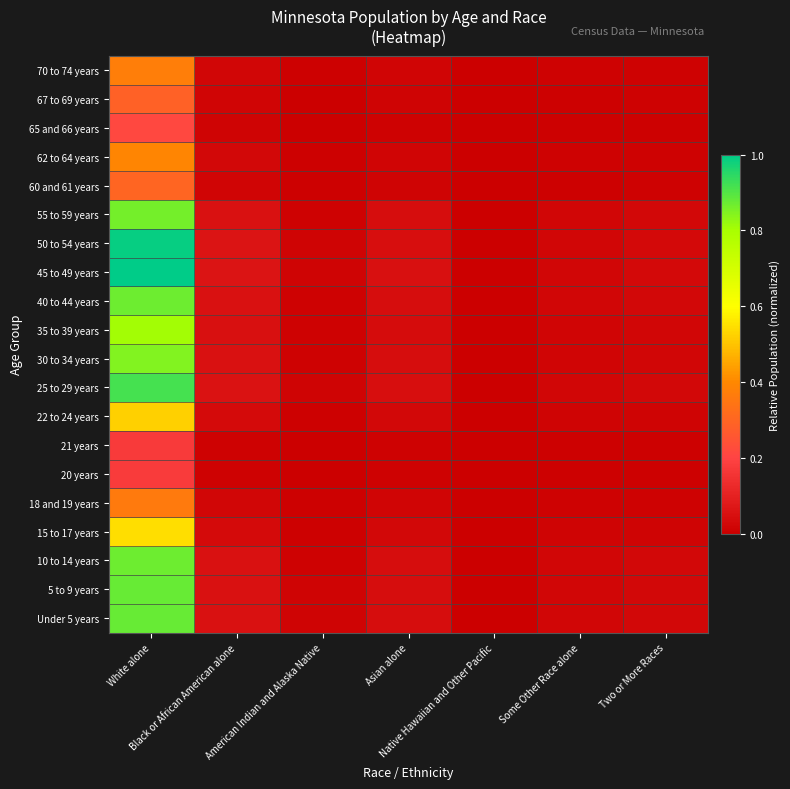

Reading right to left, transcribe all the data shown in this chart.

Under 5 years: Two or More Races=0.0	Some Other Race alone=0.0	Native Hawaiian and Other Pacific=0.0	Asian alone=0.0	American Indian and Alaska Native=0.0	Black or African American alone=0.1	White alone=0.9
5 to 9 years: Two or More Races=0.0	Some Other Race alone=0.0	Native Hawaiian and Other Pacific=0.0	Asian alone=0.0	American Indian and Alaska Native=0.0	Black or African American alone=0.1	White alone=0.9
10 to 14 years: Two or More Races=0.0	Some Other Race alone=0.0	Native Hawaiian and Other Pacific=0.0	Asian alone=0.0	American Indian and Alaska Native=0.0	Black or African American alone=0.1	White alone=0.9
15 to 17 years: Two or More Races=0.0	Some Other Race alone=0.0	Native Hawaiian and Other Pacific=0.0	Asian alone=0.0	American Indian and Alaska Native=0.0	Black or African American alone=0.0	White alone=0.5
18 and 19 years: Two or More Races=0.0	Some Other Race alone=0.0	Native Hawaiian and Other Pacific=0.0	Asian alone=0.0	American Indian and Alaska Native=0.0	Black or African American alone=0.0	White alone=0.4
20 years: Two or More Races=0.0	Some Other Race alone=0.0	Native Hawaiian and Other Pacific=0.0	Asian alone=0.0	American Indian and Alaska Native=0.0	Black or African American alone=0.0	White alone=0.2
21 years: Two or More Races=0.0	Some Other Race alone=0.0	Native Hawaiian and Other Pacific=0.0	Asian alone=0.0	American Indian and Alaska Native=0.0	Black or African American alone=0.0	White alone=0.2
22 to 24 years: Two or More Races=0.0	Some Other Race alone=0.0	Native Hawaiian and Other Pacific=0.0	Asian alone=0.0	American Indian and Alaska Native=0.0	Black or African American alone=0.0	White alone=0.5
25 to 29 years: Two or More Races=0.0	Some Other Race alone=0.0	Native Hawaiian and Other Pacific=0.0	Asian alone=0.0	American Indian and Alaska Native=0.0	Black or African American alone=0.1	White alone=0.9
30 to 34 years: Two or More Races=0.0	Some Other Race alone=0.0	Native Hawaiian and Other Pacific=0.0	Asian alone=0.0	American Indian and Alaska Native=0.0	Black or African American alone=0.1	White alone=0.8
35 to 39 years: Two or More Races=0.0	Some Other Race alone=0.0	Native Hawaiian and Other Pacific=0.0	Asian alone=0.0	American Indian and Alaska Native=0.0	Black or African American alone=0.0	White alone=0.8
40 to 44 years: Two or More Races=0.0	Some Other Race alone=0.0	Native Hawaiian and Other Pacific=0.0	Asian alone=0.0	American Indian and Alaska Native=0.0	Black or African American alone=0.1	White alone=0.9
45 to 49 years: Two or More Races=0.0	Some Other Race alone=0.0	Native Hawaiian and Other Pacific=0.0	Asian alone=0.0	American Indian and Alaska Native=0.0	Black or African American alone=0.1	White alone=1.0
50 to 54 years: Two or More Races=0.0	Some Other Race alone=0.0	Native Hawaiian and Other Pacific=0.0	Asian alone=0.0	American Indian and Alaska Native=0.0	Black or African American alone=0.1	White alone=1.0
55 to 59 years: Two or More Races=0.0	Some Other Race alone=0.0	Native Hawaiian and Other Pacific=0.0	Asian alone=0.0	American Indian and Alaska Native=0.0	Black or African American alone=0.1	White alone=0.9
60 and 61 years: Two or More Races=0.0	Some Other Race alone=0.0	Native Hawaiian and Other Pacific=0.0	Asian alone=0.0	American Indian and Alaska Native=0.0	Black or African American alone=0.0	White alone=0.3
62 to 64 years: Two or More Races=0.0	Some Other Race alone=0.0	Native Hawaiian and Other Pacific=0.0	Asian alone=0.0	American Indian and Alaska Native=0.0	Black or African American alone=0.0	White alone=0.4
65 and 66 years: Two or More Races=0.0	Some Other Race alone=0.0	Native Hawaiian and Other Pacific=0.0	Asian alone=0.0	American Indian and Alaska Native=0.0	Black or African American alone=0.0	White alone=0.2
67 to 69 years: Two or More Races=0.0	Some Other Race alone=0.0	Native Hawaiian and Other Pacific=0.0	Asian alone=0.0	American Indian and Alaska Native=0.0	Black or African American alone=0.0	White alone=0.3
70 to 74 years: Two or More Races=0.0	Some Other Race alone=0.0	Native Hawaiian and Other Pacific=0.0	Asian alone=0.0	American Indian and Alaska Native=0.0	Black or African American alone=0.0	White alone=0.4